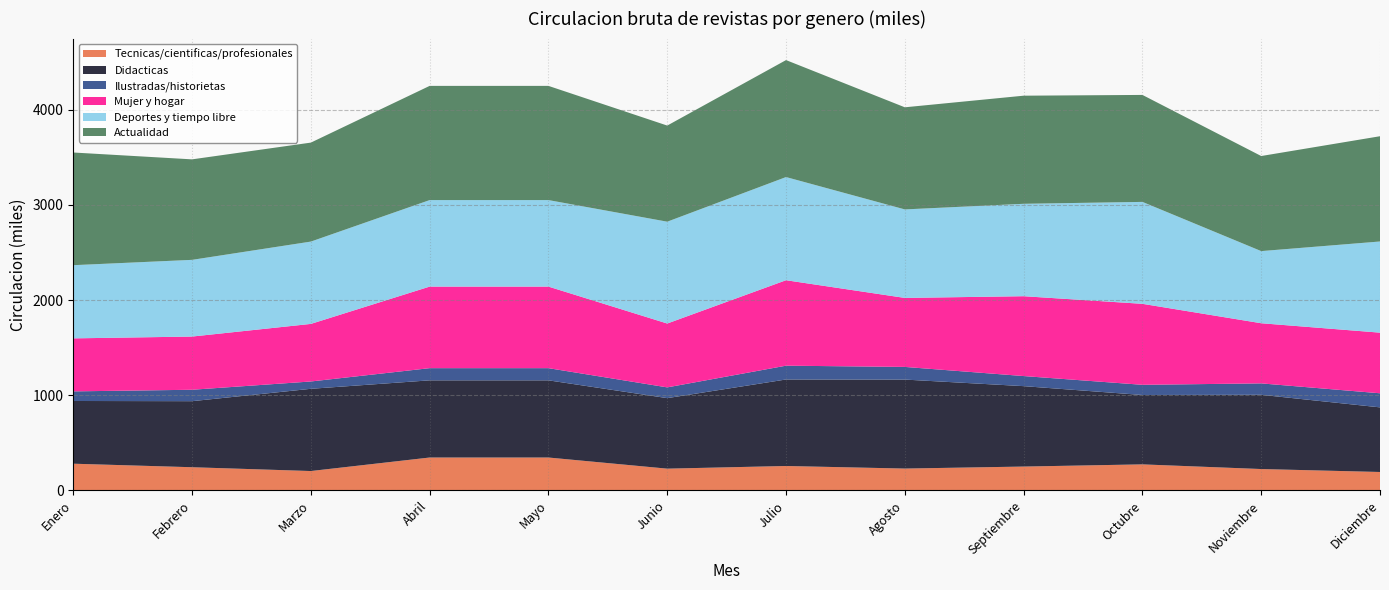

Reading right to left, list all the values displayed in this chart.

Tecnicas/cientificas/profesionales: Diciembre=194	Noviembre=225	Octubre=274	Septiembre=251	Agosto=230	Julio=257	Junio=229	Mayo=346	Abril=346	Marzo=204	Febrero=244	Enero=281
Didacticas: Diciembre=679	Noviembre=780	Octubre=729	Septiembre=845	Agosto=935	Julio=909	Junio=741	Mayo=811	Abril=811	Marzo=864	Febrero=694	Enero=659
Ilustradas/historietas: Diciembre=148	Noviembre=120	Octubre=107	Septiembre=106	Agosto=133	Julio=145	Junio=113	Mayo=128	Abril=128	Marzo=77	Febrero=120	Enero=101
Mujer y hogar: Diciembre=637	Noviembre=632	Octubre=851	Septiembre=839	Agosto=725	Julio=898	Junio=671	Mayo=857	Abril=857	Marzo=605	Febrero=559	Enero=557
Deportes y tiempo libre: Diciembre=958	Noviembre=758	Octubre=1071	Septiembre=971	Agosto=930	Julio=1084	Junio=1070	Mayo=909	Abril=909	Marzo=865	Febrero=806	Enero=769
Actualidad: Diciembre=1106	Noviembre=999	Octubre=1124	Septiembre=1136	Agosto=1073	Julio=1229	Junio=1010	Mayo=1200	Abril=1200	Marzo=1040	Febrero=1056	Enero=1184